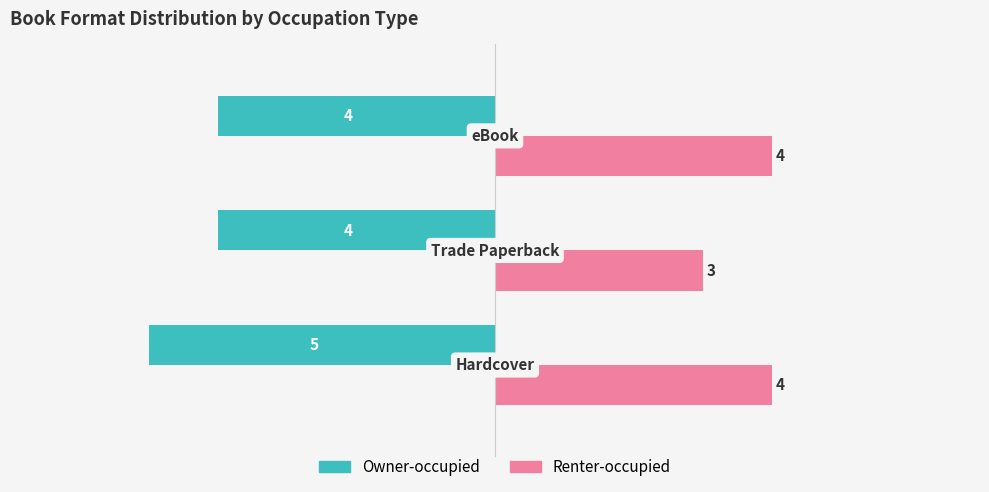

What is the smallest value displayed?

-5